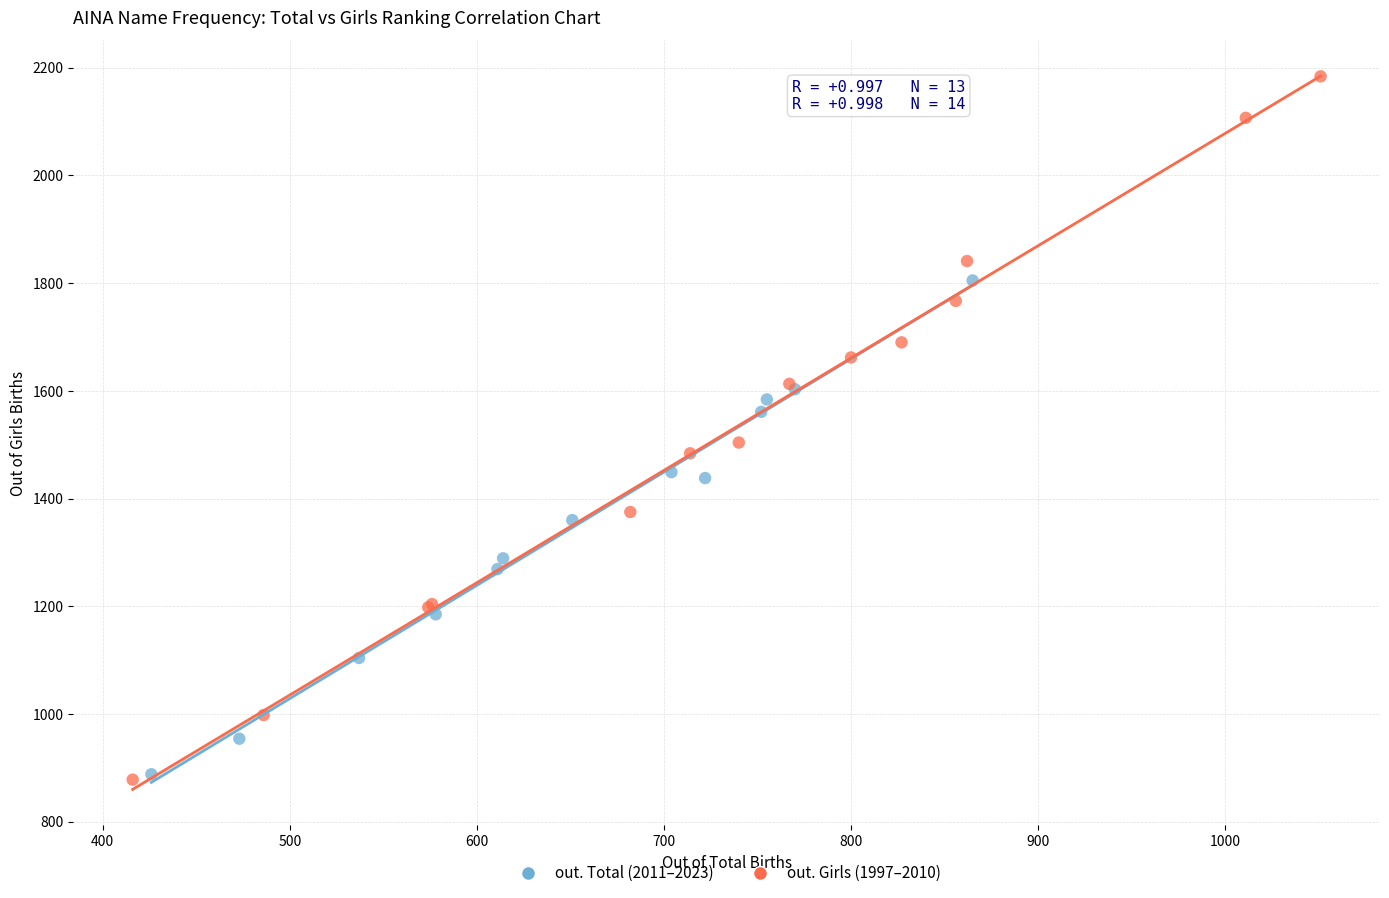

Which series has the widest spread of Y values?

out. Girls (1997–2010)